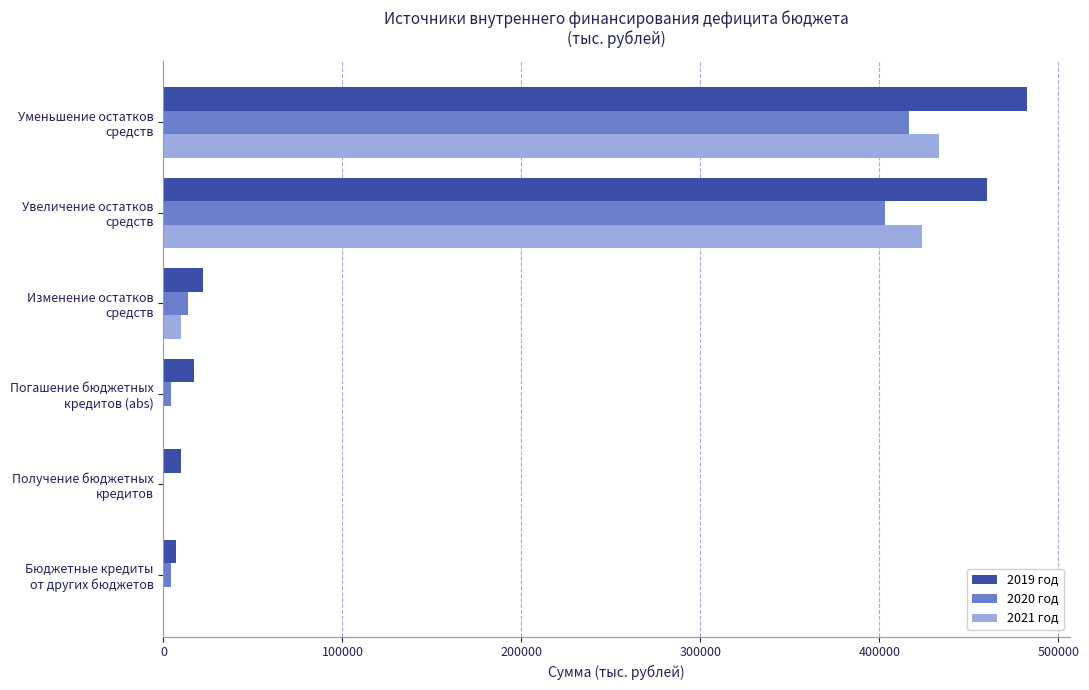

Which series has the largest total across all categories?

2019 год